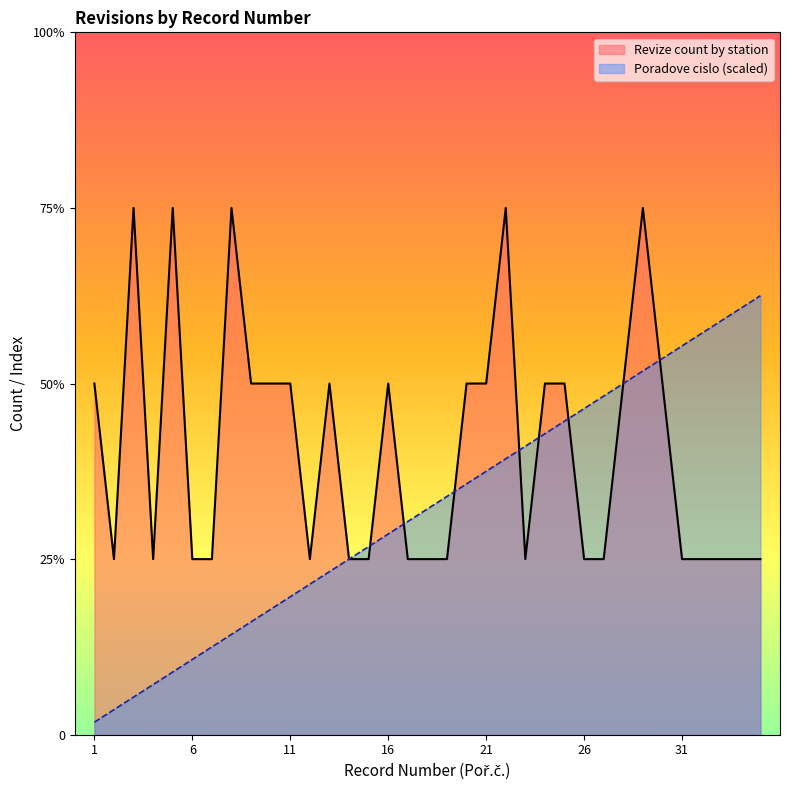

How many times do Revize count by station and Poradove cislo cross each other?

9